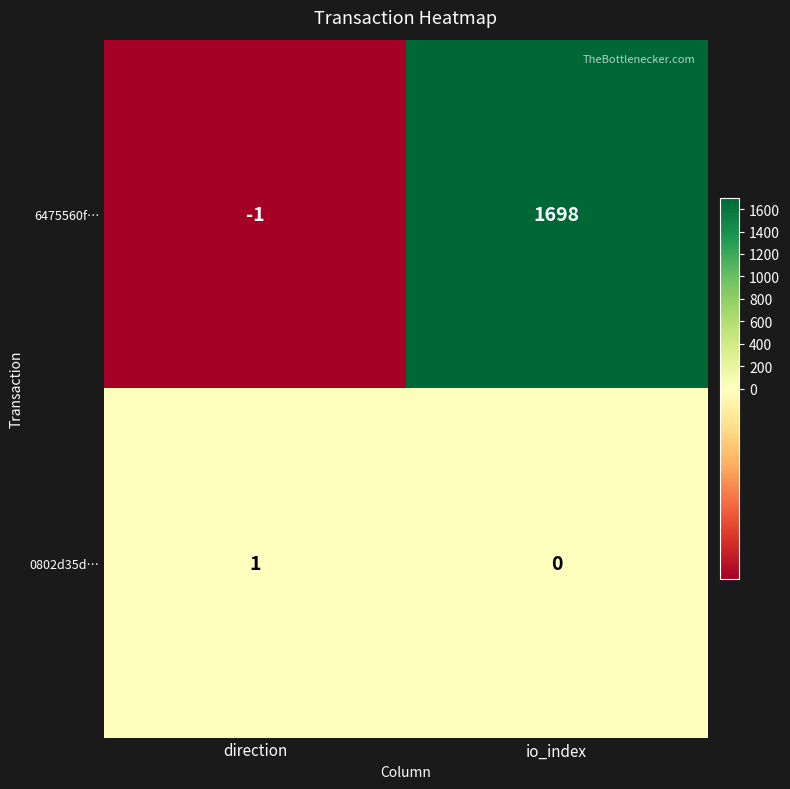

Is it true that 0802d35d… equals 1 at direction?

True